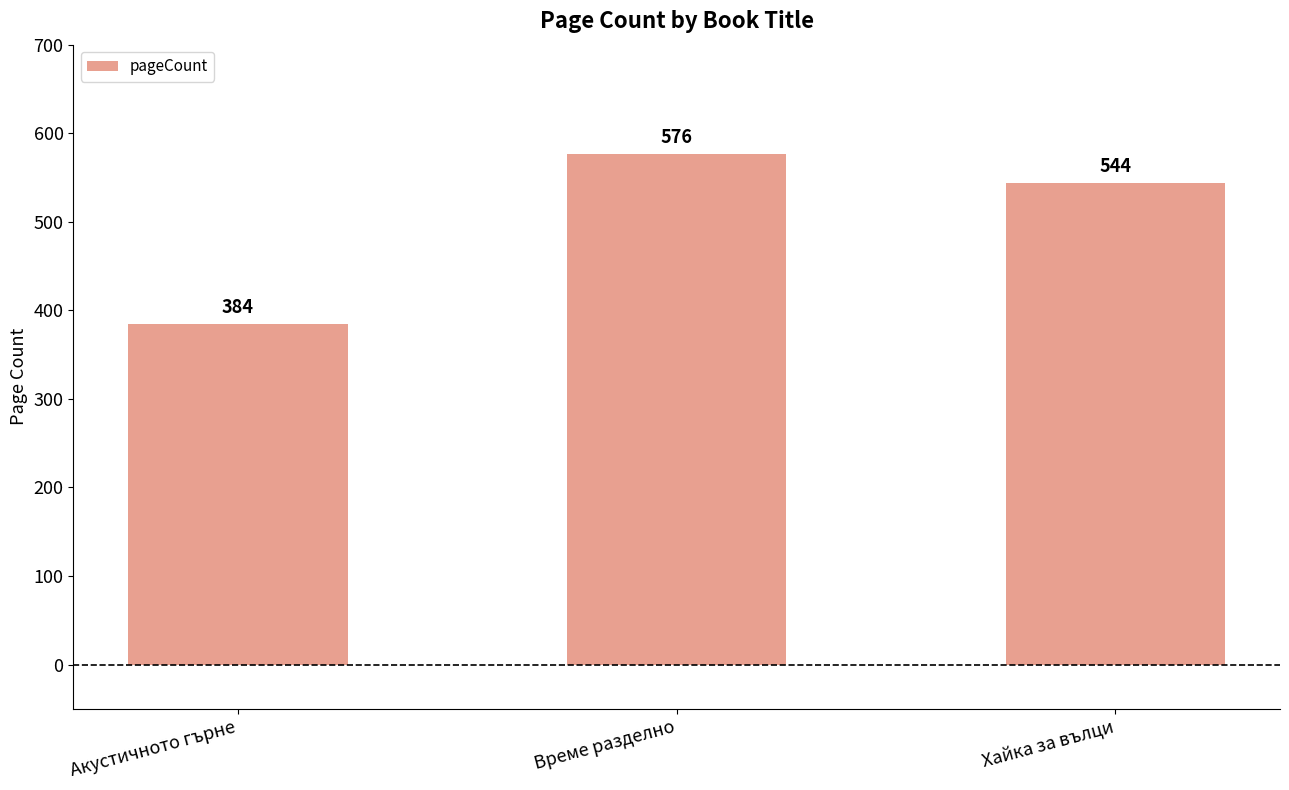

How many values are below 544?

1